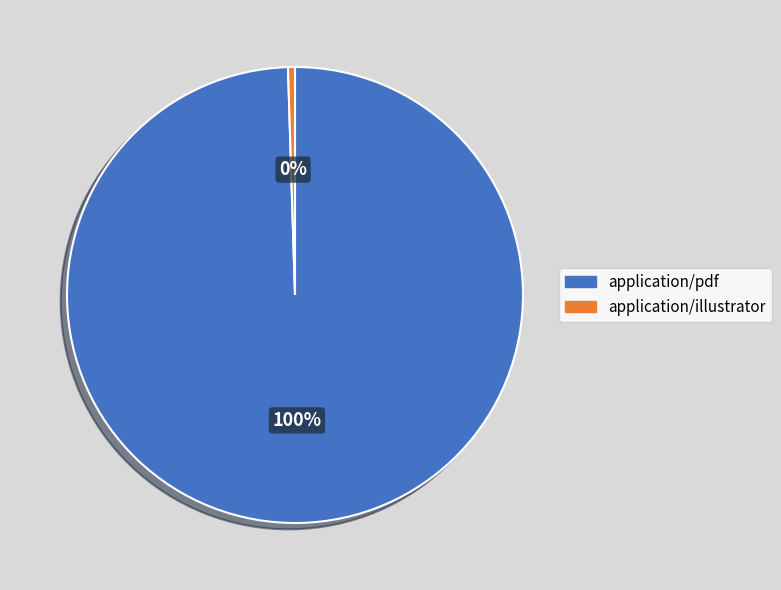

Which slice is the smallest?

application/illustrator